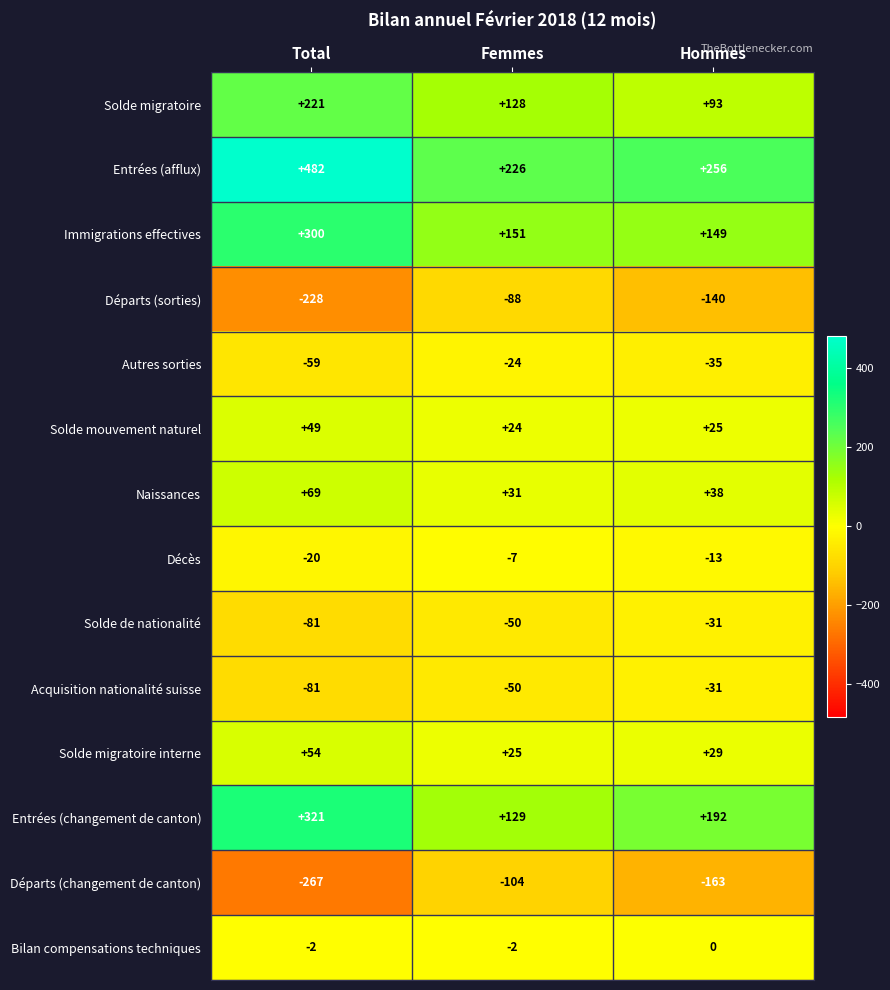

At which category is the sum across all series the highest?

Total